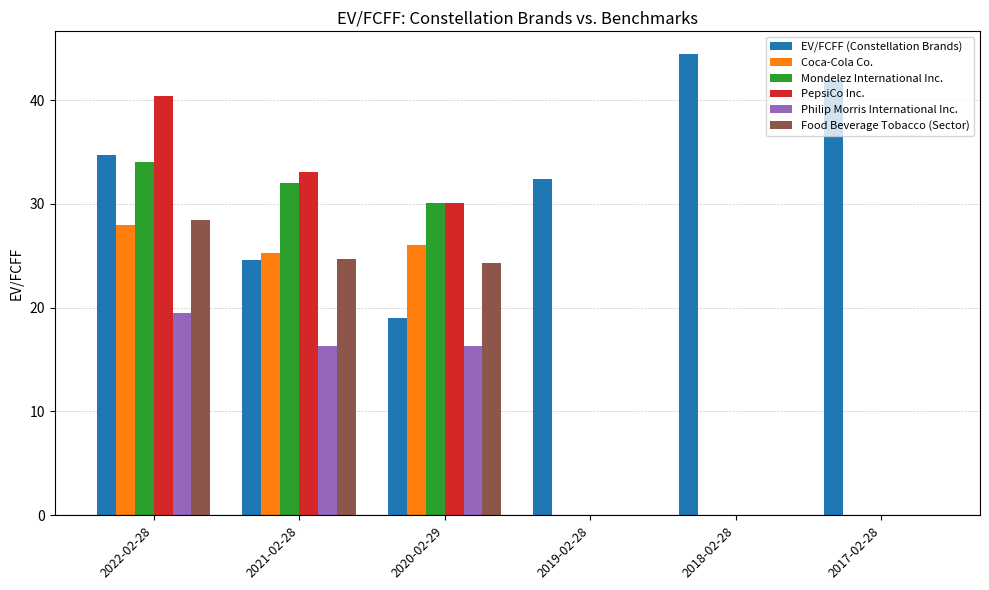

The value of Mondelez International Inc. at 2021-02-28 is 32.0. True or false?

True